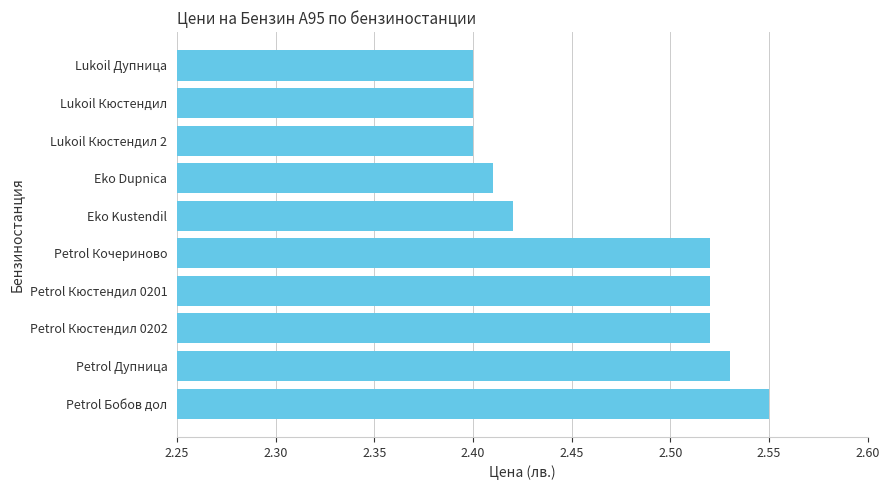

How many bars are there in total?

10